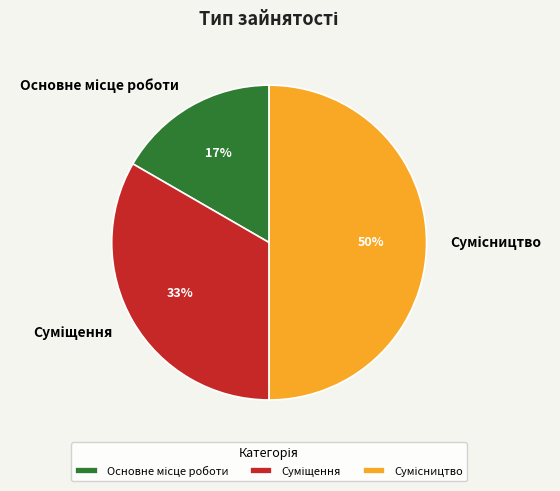

To the nearest percent, what is the difference between the largest and smallest slice percentages?

33%